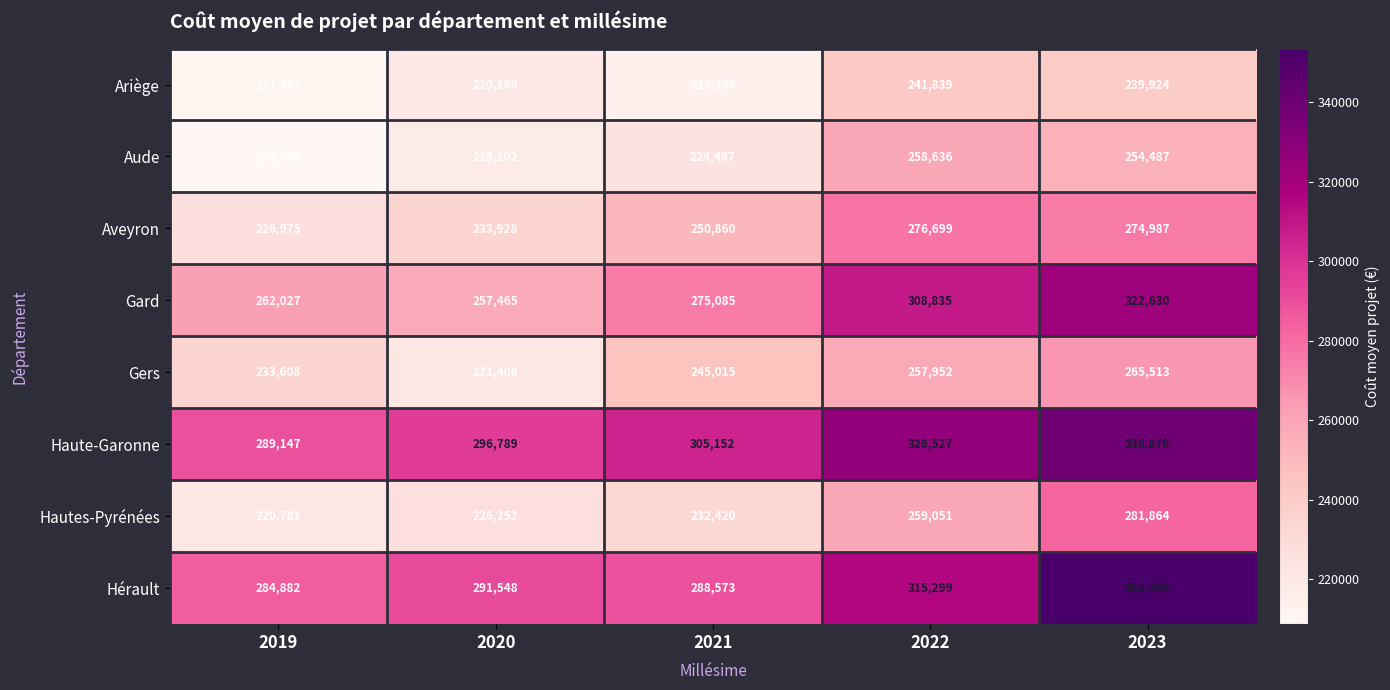

Which label corresponds to the largest value in the chart?

2023